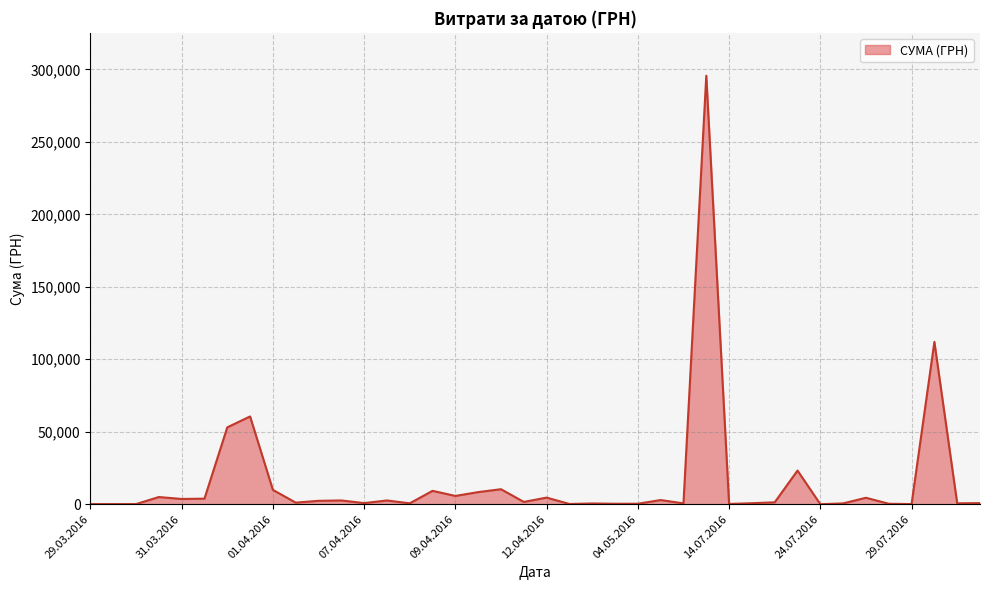

What is the greatest value displayed?

295638.6